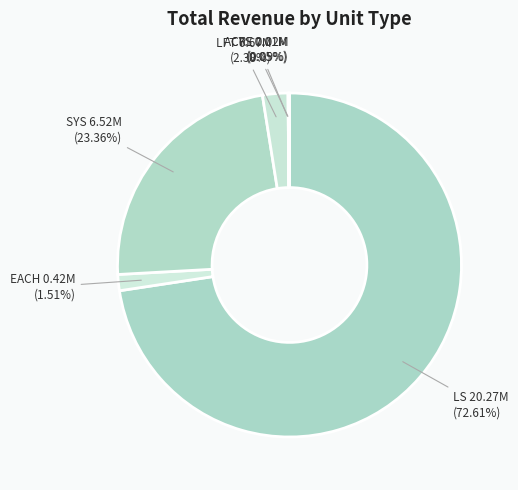

Approximately how many times larger is the value at SYS compared to LFT?

9.8